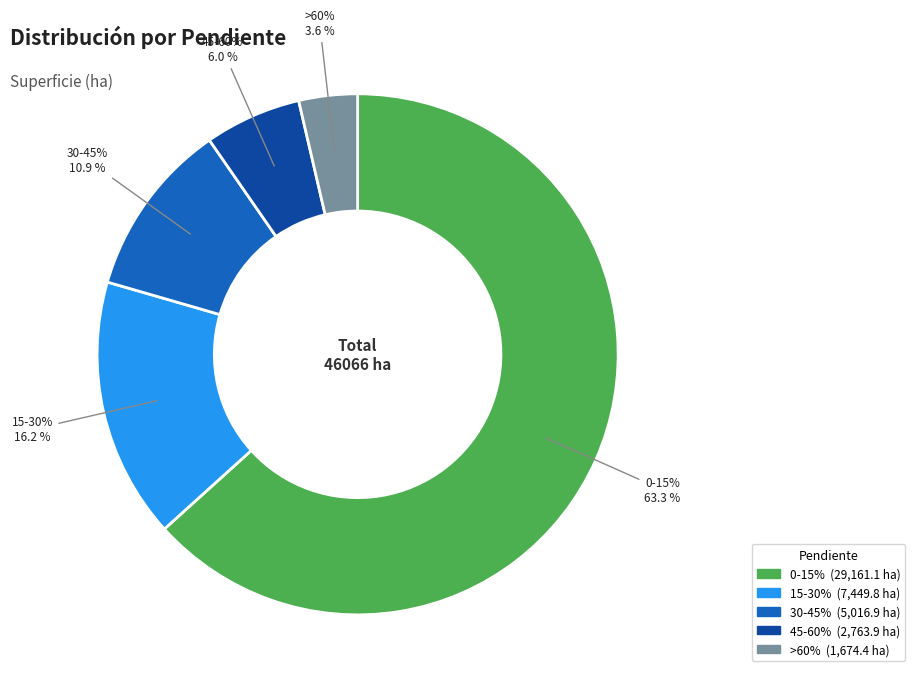

Count the number of slices in the pie.

5